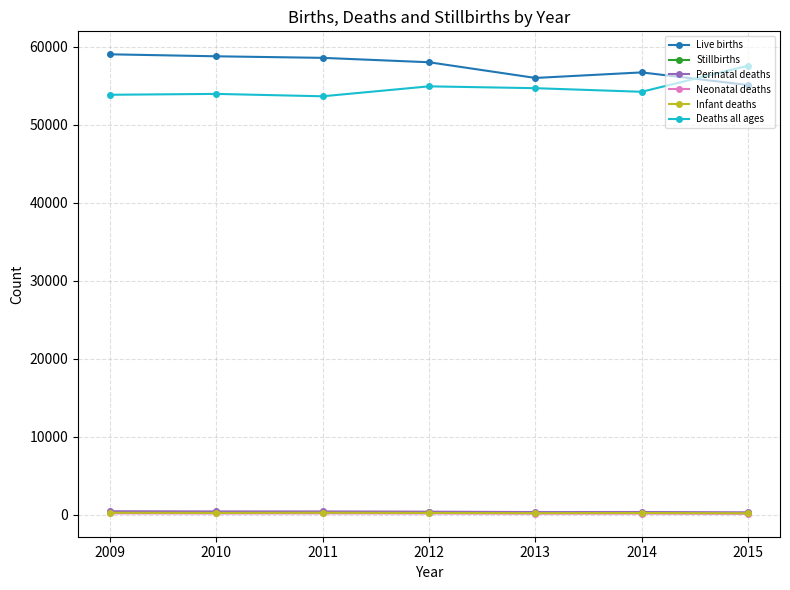

What is the difference between the second highest and second lowest values in the Deaths all ages series?

1081